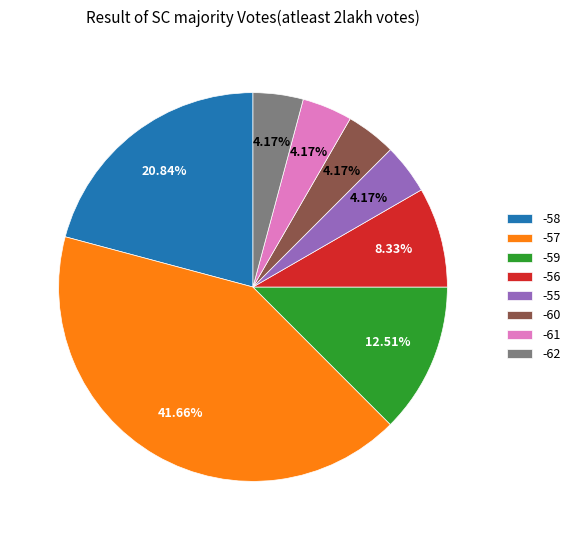

Which category has the biggest portion of the pie?

-57